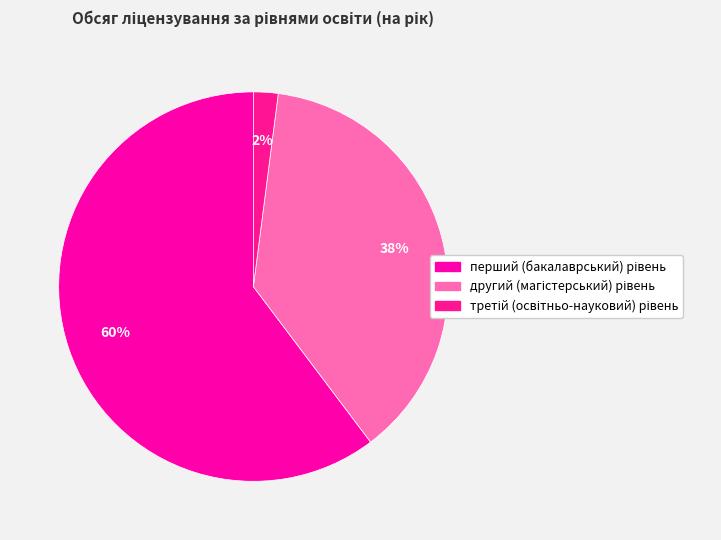

Is it true that третій (освітньо-науковий) рівень is 2% of the pie?

True